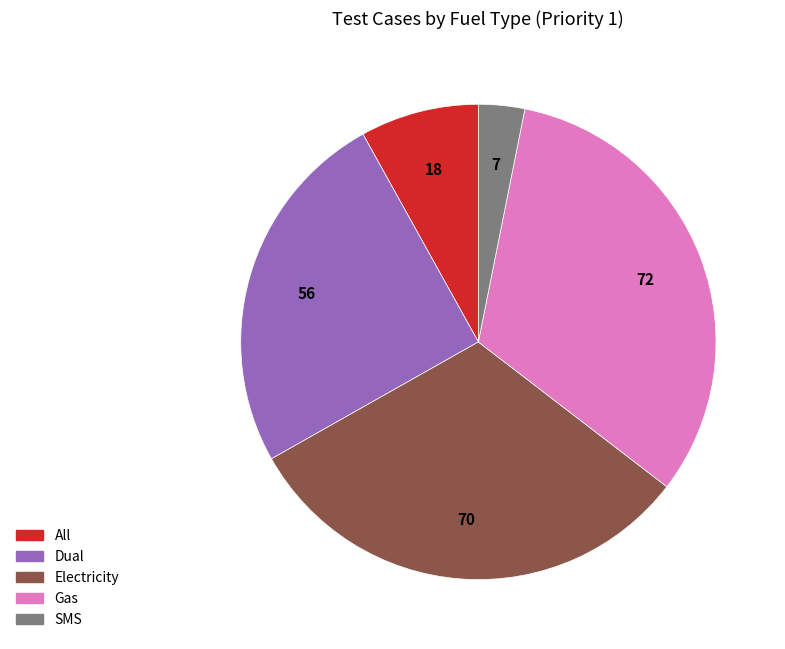

Does any single category account for the majority?

No